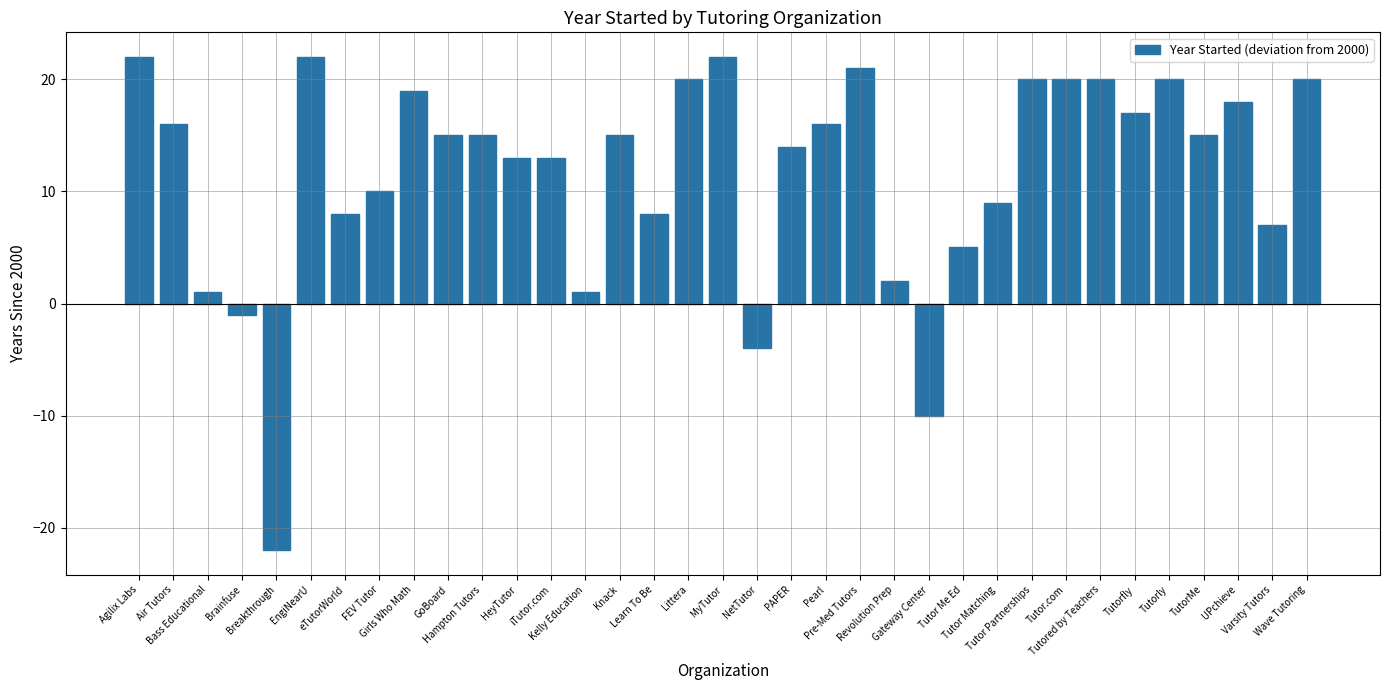

What is the value of the 26th bar from the left?

9